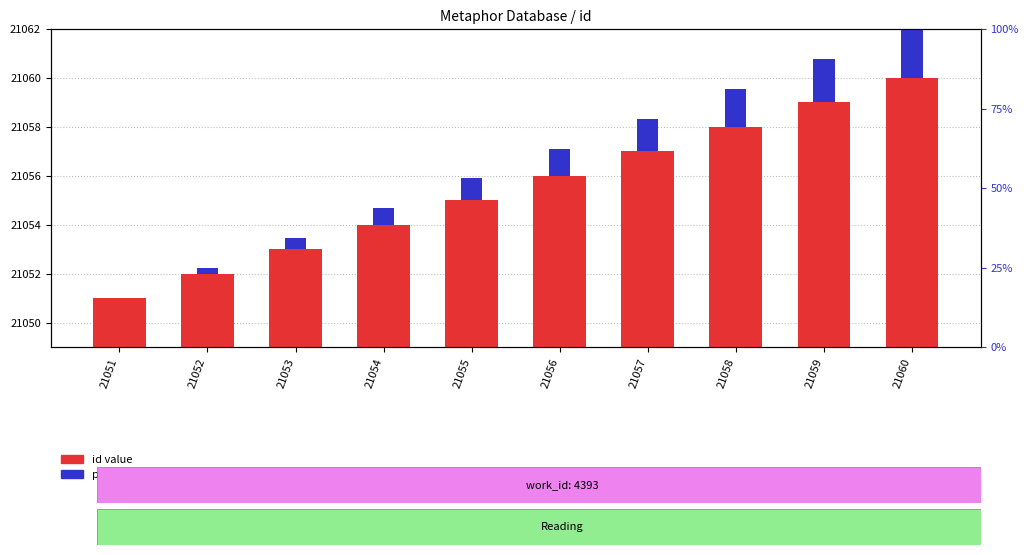

Is it true that percentile rank within the sample equals 0.8 at 21059?

False